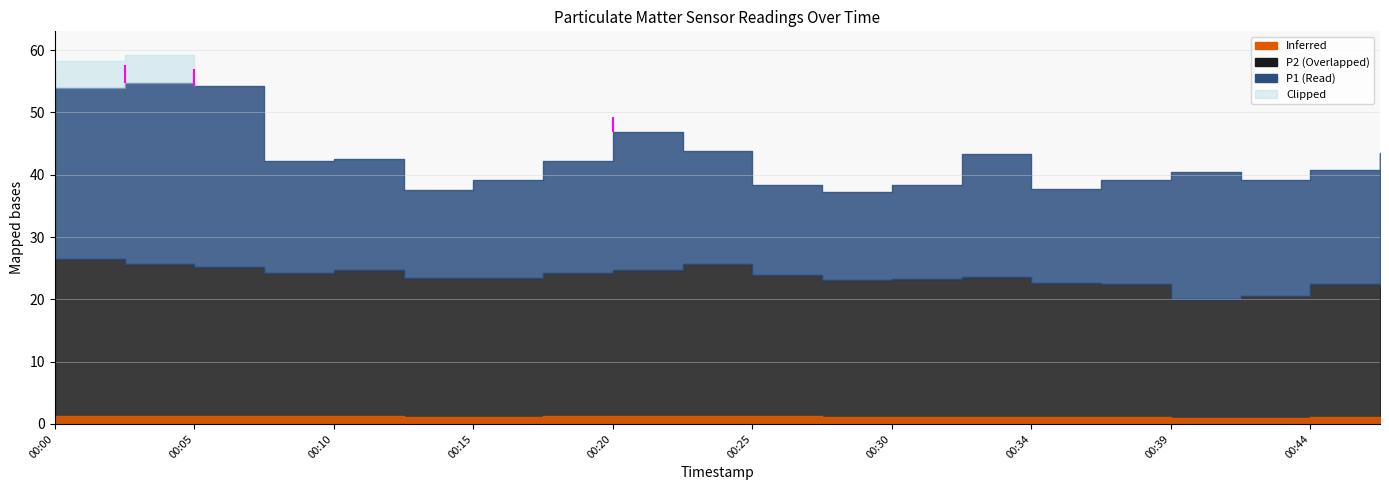

Where is P1 nearest to the value 46?

00:20